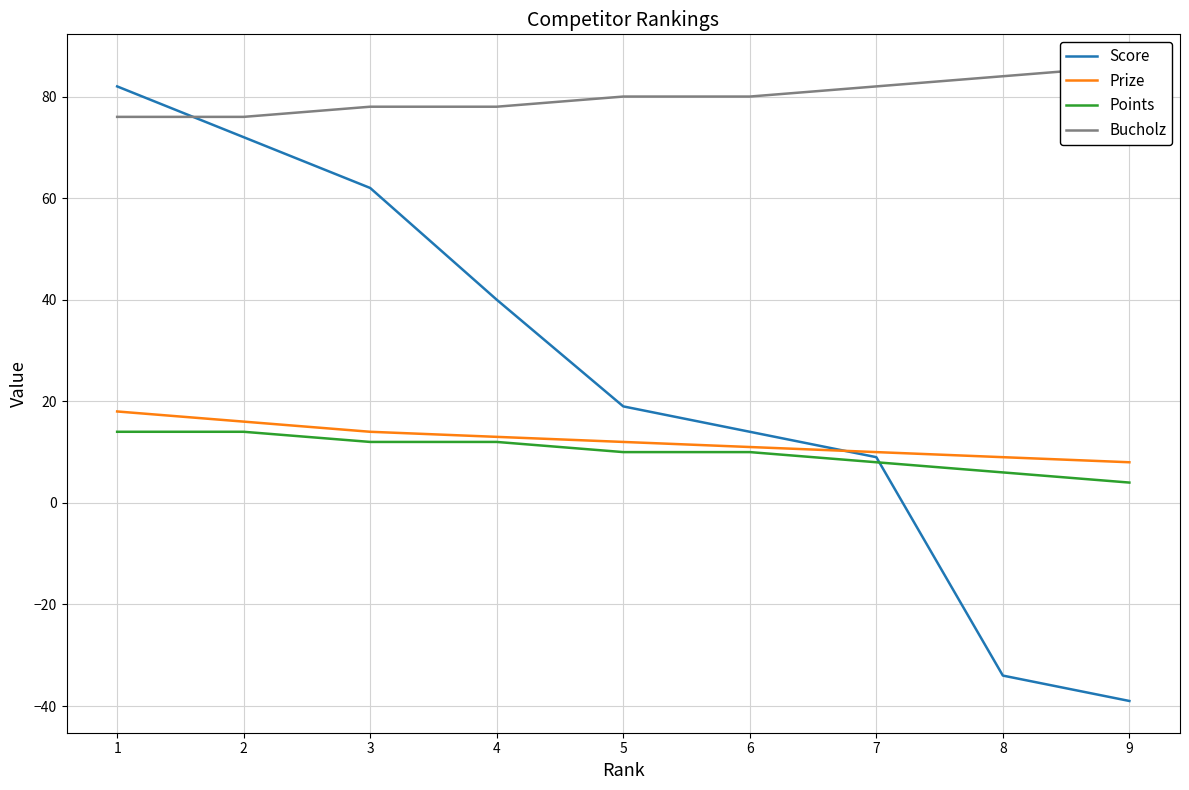

What is the smallest value displayed?

-39